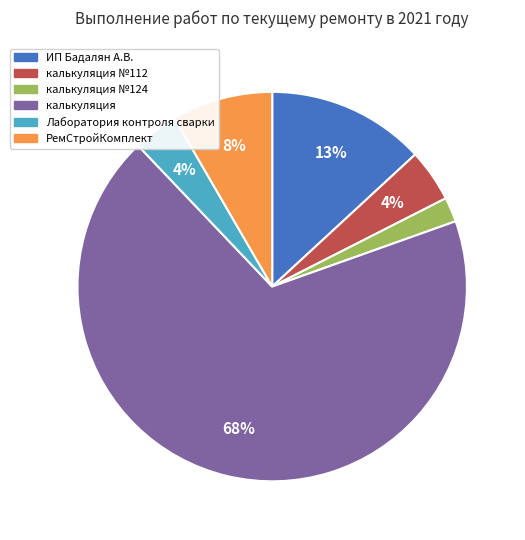

To the nearest percent, what is the average slice percentage?

17%